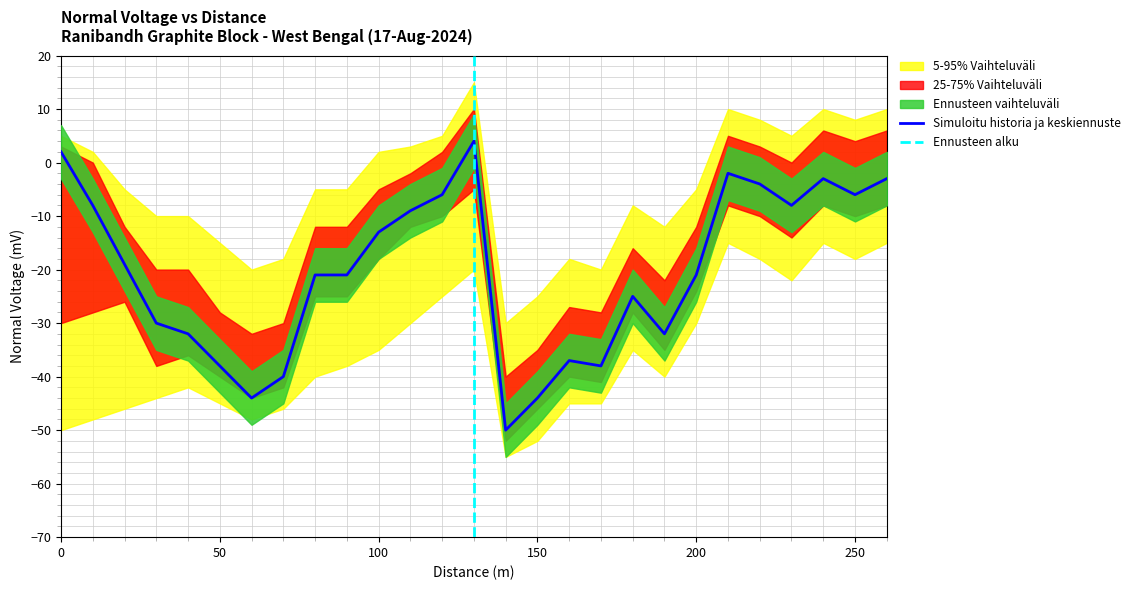

How many interior local peaks (higher than both neighbors) does the data have?

5